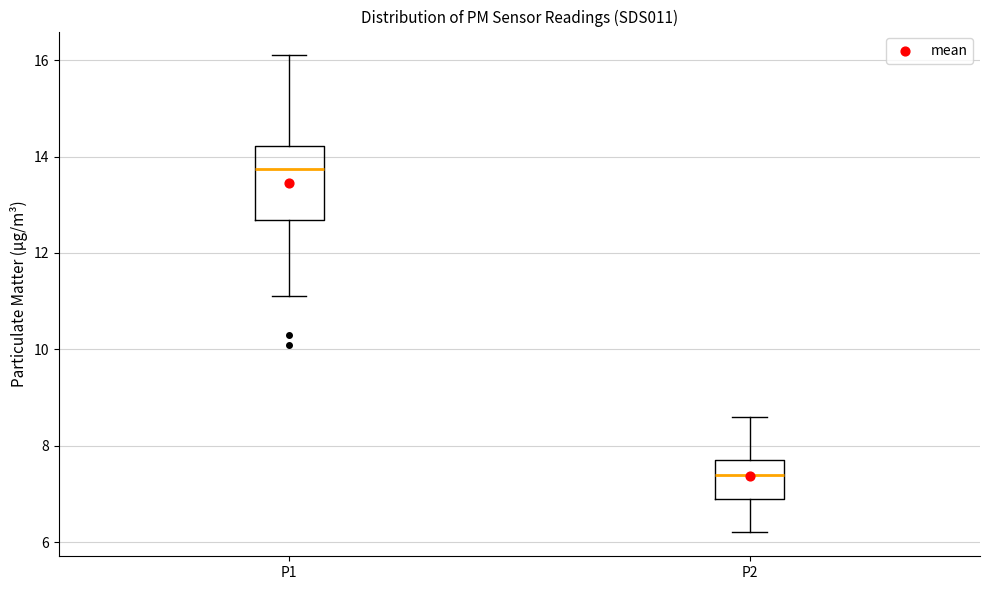

Reading left to right, transcribe this box plot: for each box, give where its median line is, the range the box spans, and where its two whiskers end, as read against the y-axis. The values are not printed on the chart, so give them approximately, as read against the axis.

P1: median 13.8, box 12.6 to 14.2, whiskers 11.2 to 16.2
P2: median 7.4, box 7.0 to 7.8, whiskers 6.2 to 8.6